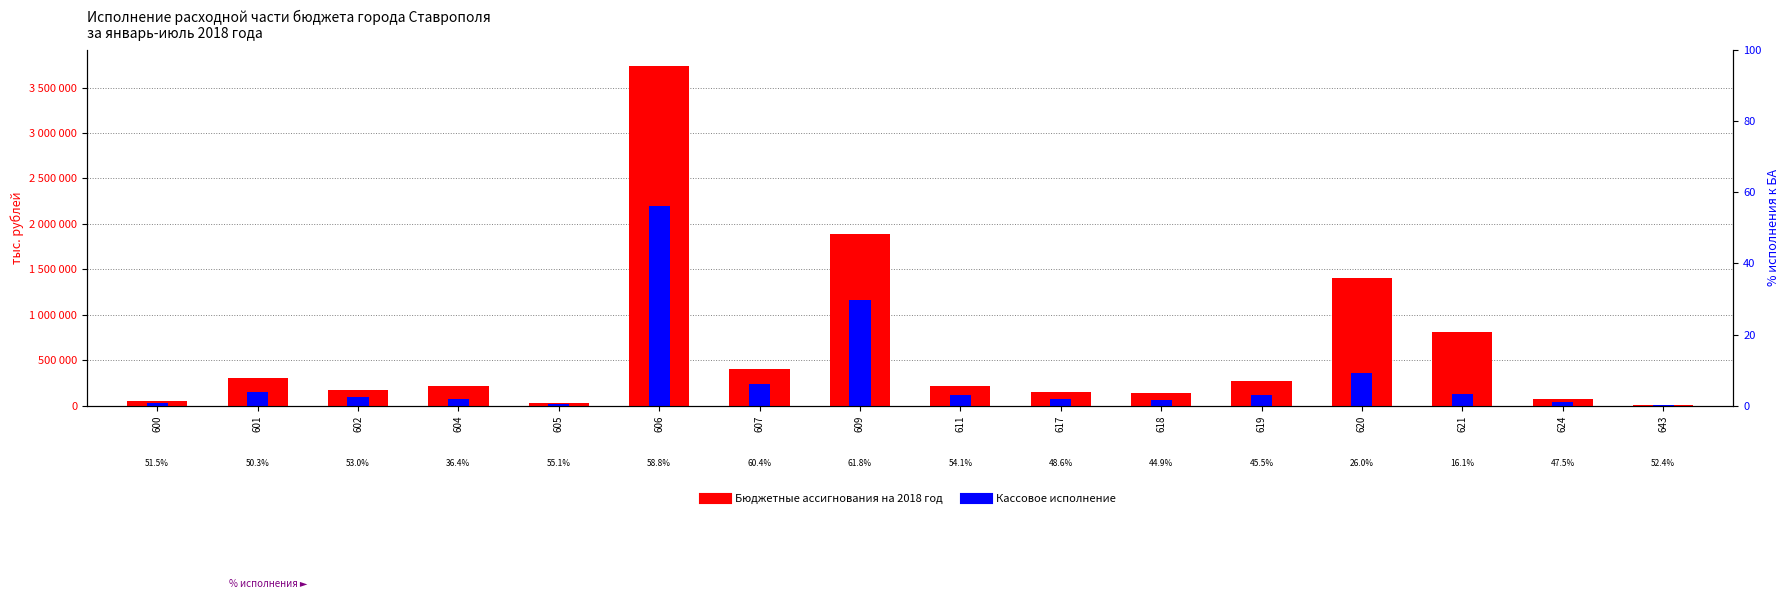

The value of Кассовое исполнение at 609 is 1167431. True or false?

True